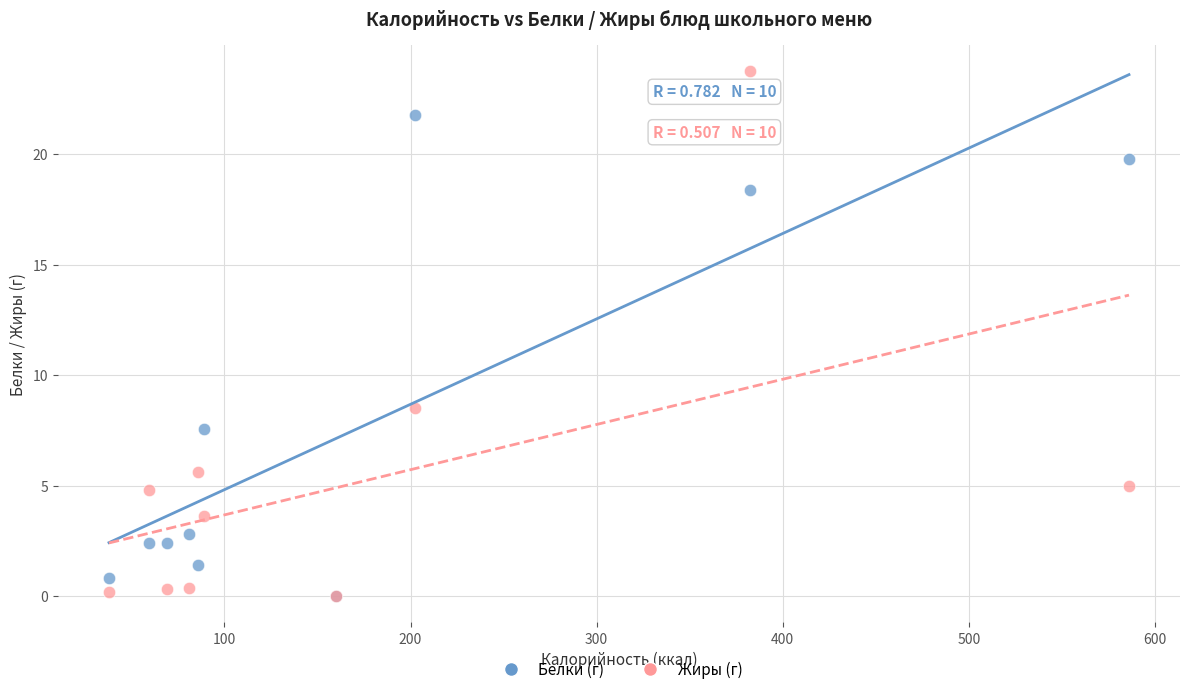

In the Белки (г) series, what Y value is closest to 10?

7.5